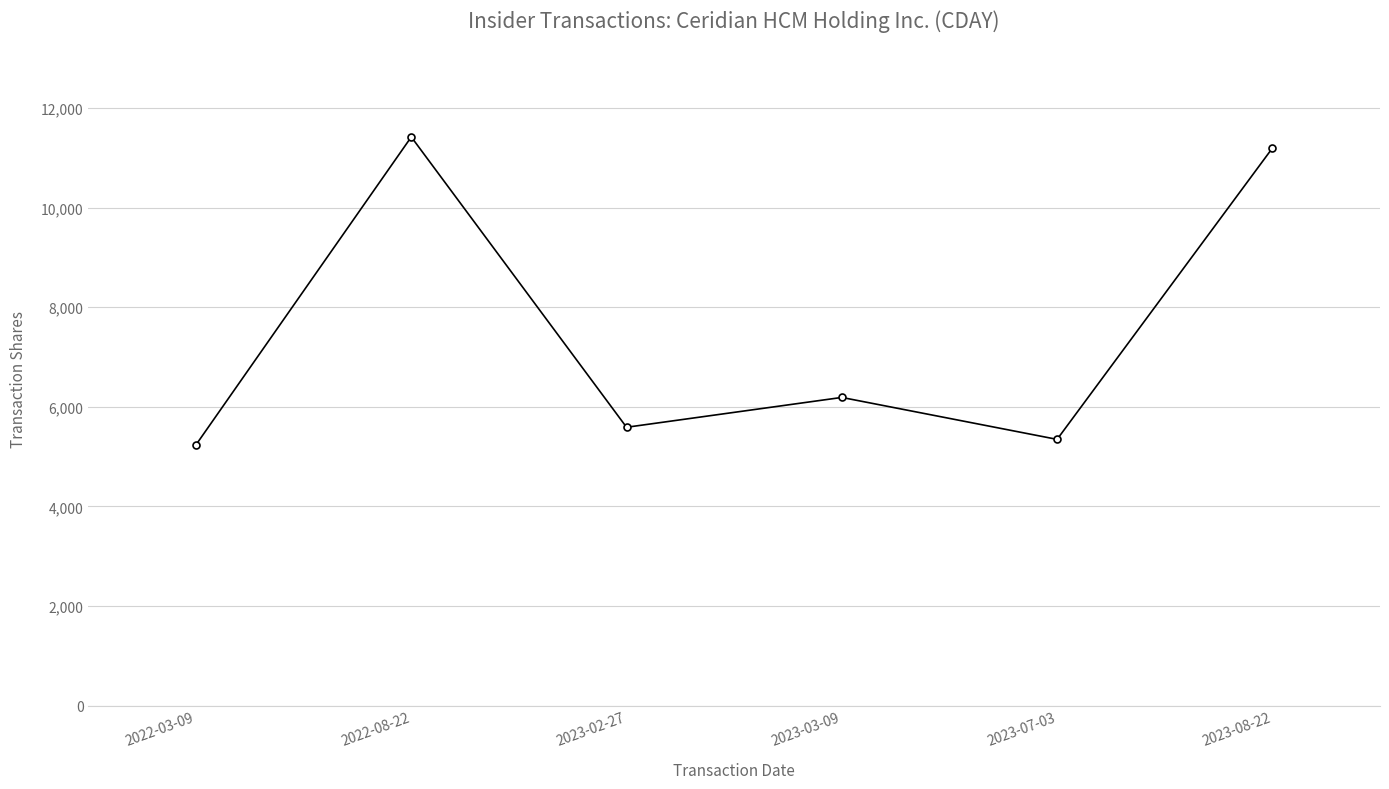

How many points are lower than both their immediate neighbors (excluding endpoints)?

2